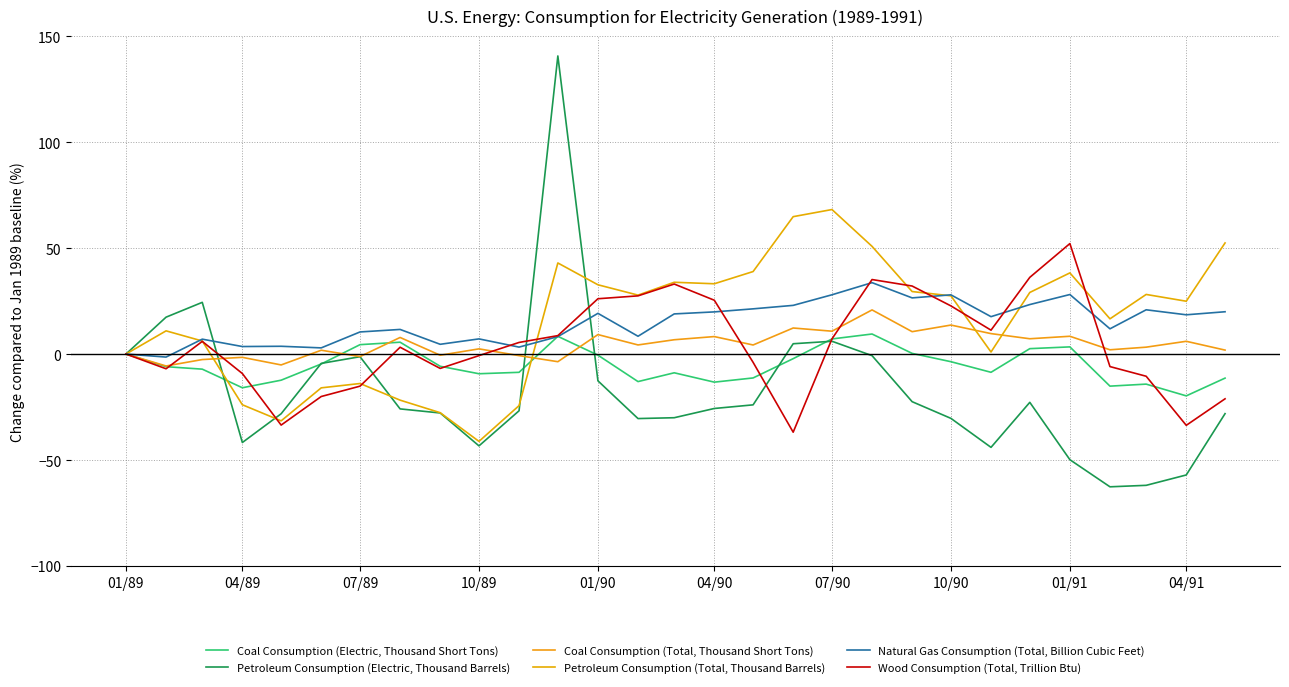

What is the lowest value of the Coal Consumption (Electric, Thousand Short Tons) series?

-19.7